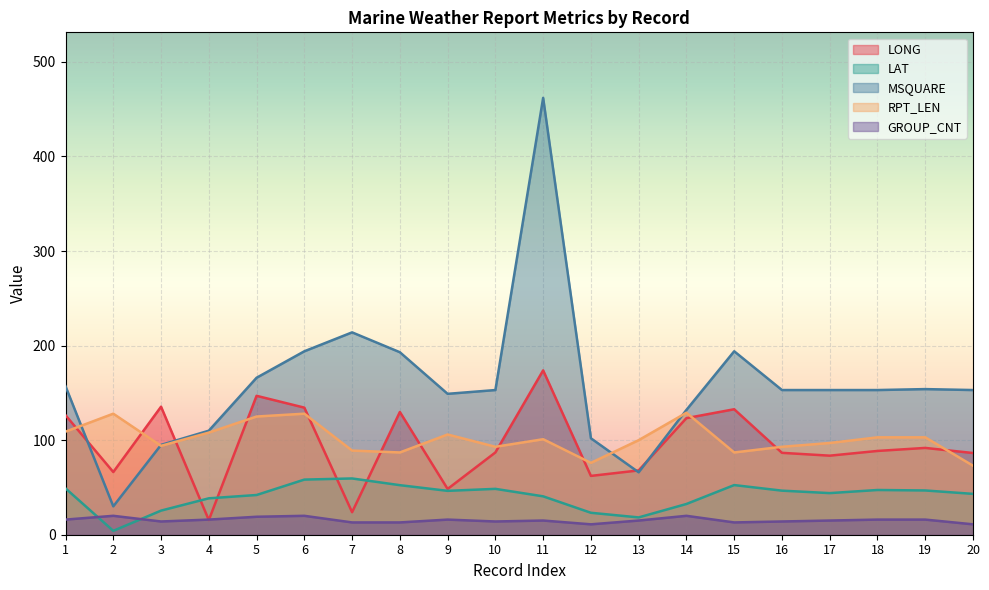

True or false: LAT and RPT_LEN intersect in this chart.

False